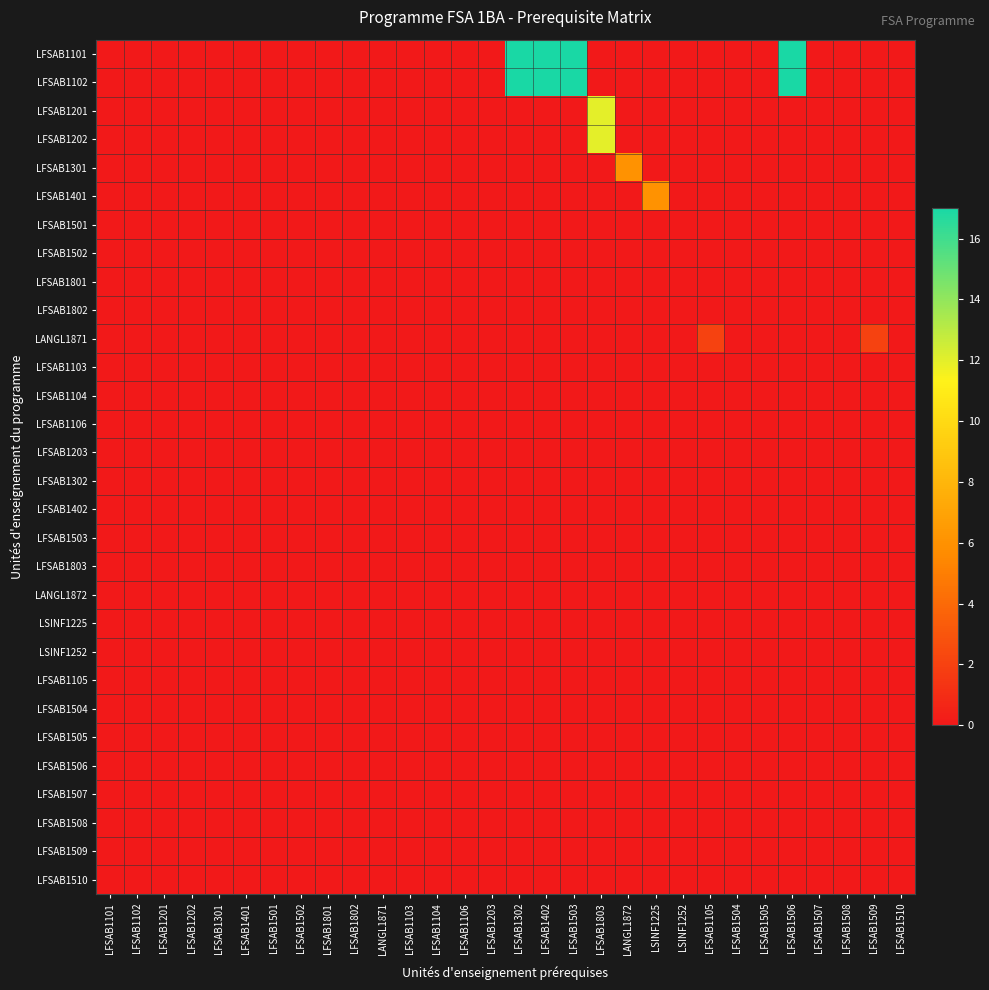

Reading left to right, transcribe all the data shown in this chart.

LFSAB1101: LFSAB1101=0	LFSAB1102=0	LFSAB1201=0	LFSAB1202=0	LFSAB1301=0	LFSAB1401=0	LFSAB1501=0	LFSAB1502=0	LFSAB1801=0	LFSAB1802=0	LANGL1871=0	LFSAB1103=0	LFSAB1104=0	LFSAB1106=0	LFSAB1203=0	LFSAB1302=17	LFSAB1402=17	LFSAB1503=17	LFSAB1803=0	LANGL1872=0	LSINF1225=0	LSINF1252=0	LFSAB1105=0	LFSAB1504=0	LFSAB1505=0	LFSAB1506=17	LFSAB1507=0	LFSAB1508=0	LFSAB1509=0	LFSAB1510=0
LFSAB1102: LFSAB1101=0	LFSAB1102=0	LFSAB1201=0	LFSAB1202=0	LFSAB1301=0	LFSAB1401=0	LFSAB1501=0	LFSAB1502=0	LFSAB1801=0	LFSAB1802=0	LANGL1871=0	LFSAB1103=0	LFSAB1104=0	LFSAB1106=0	LFSAB1203=0	LFSAB1302=17	LFSAB1402=17	LFSAB1503=17	LFSAB1803=0	LANGL1872=0	LSINF1225=0	LSINF1252=0	LFSAB1105=0	LFSAB1504=0	LFSAB1505=0	LFSAB1506=17	LFSAB1507=0	LFSAB1508=0	LFSAB1509=0	LFSAB1510=0
LFSAB1201: LFSAB1101=0	LFSAB1102=0	LFSAB1201=0	LFSAB1202=0	LFSAB1301=0	LFSAB1401=0	LFSAB1501=0	LFSAB1502=0	LFSAB1801=0	LFSAB1802=0	LANGL1871=0	LFSAB1103=0	LFSAB1104=0	LFSAB1106=0	LFSAB1203=0	LFSAB1302=0	LFSAB1402=0	LFSAB1503=0	LFSAB1803=12	LANGL1872=0	LSINF1225=0	LSINF1252=0	LFSAB1105=0	LFSAB1504=0	LFSAB1505=0	LFSAB1506=0	LFSAB1507=0	LFSAB1508=0	LFSAB1509=0	LFSAB1510=0
LFSAB1202: LFSAB1101=0	LFSAB1102=0	LFSAB1201=0	LFSAB1202=0	LFSAB1301=0	LFSAB1401=0	LFSAB1501=0	LFSAB1502=0	LFSAB1801=0	LFSAB1802=0	LANGL1871=0	LFSAB1103=0	LFSAB1104=0	LFSAB1106=0	LFSAB1203=0	LFSAB1302=0	LFSAB1402=0	LFSAB1503=0	LFSAB1803=12	LANGL1872=0	LSINF1225=0	LSINF1252=0	LFSAB1105=0	LFSAB1504=0	LFSAB1505=0	LFSAB1506=0	LFSAB1507=0	LFSAB1508=0	LFSAB1509=0	LFSAB1510=0
LFSAB1301: LFSAB1101=0	LFSAB1102=0	LFSAB1201=0	LFSAB1202=0	LFSAB1301=0	LFSAB1401=0	LFSAB1501=0	LFSAB1502=0	LFSAB1801=0	LFSAB1802=0	LANGL1871=0	LFSAB1103=0	LFSAB1104=0	LFSAB1106=0	LFSAB1203=0	LFSAB1302=0	LFSAB1402=0	LFSAB1503=0	LFSAB1803=0	LANGL1872=6	LSINF1225=0	LSINF1252=0	LFSAB1105=0	LFSAB1504=0	LFSAB1505=0	LFSAB1506=0	LFSAB1507=0	LFSAB1508=0	LFSAB1509=0	LFSAB1510=0
LFSAB1401: LFSAB1101=0	LFSAB1102=0	LFSAB1201=0	LFSAB1202=0	LFSAB1301=0	LFSAB1401=0	LFSAB1501=0	LFSAB1502=0	LFSAB1801=0	LFSAB1802=0	LANGL1871=0	LFSAB1103=0	LFSAB1104=0	LFSAB1106=0	LFSAB1203=0	LFSAB1302=0	LFSAB1402=0	LFSAB1503=0	LFSAB1803=0	LANGL1872=0	LSINF1225=6	LSINF1252=0	LFSAB1105=0	LFSAB1504=0	LFSAB1505=0	LFSAB1506=0	LFSAB1507=0	LFSAB1508=0	LFSAB1509=0	LFSAB1510=0
LFSAB1501: LFSAB1101=0	LFSAB1102=0	LFSAB1201=0	LFSAB1202=0	LFSAB1301=0	LFSAB1401=0	LFSAB1501=0	LFSAB1502=0	LFSAB1801=0	LFSAB1802=0	LANGL1871=0	LFSAB1103=0	LFSAB1104=0	LFSAB1106=0	LFSAB1203=0	LFSAB1302=0	LFSAB1402=0	LFSAB1503=0	LFSAB1803=0	LANGL1872=0	LSINF1225=0	LSINF1252=0	LFSAB1105=0	LFSAB1504=0	LFSAB1505=0	LFSAB1506=0	LFSAB1507=0	LFSAB1508=0	LFSAB1509=0	LFSAB1510=0
LFSAB1502: LFSAB1101=0	LFSAB1102=0	LFSAB1201=0	LFSAB1202=0	LFSAB1301=0	LFSAB1401=0	LFSAB1501=0	LFSAB1502=0	LFSAB1801=0	LFSAB1802=0	LANGL1871=0	LFSAB1103=0	LFSAB1104=0	LFSAB1106=0	LFSAB1203=0	LFSAB1302=0	LFSAB1402=0	LFSAB1503=0	LFSAB1803=0	LANGL1872=0	LSINF1225=0	LSINF1252=0	LFSAB1105=0	LFSAB1504=0	LFSAB1505=0	LFSAB1506=0	LFSAB1507=0	LFSAB1508=0	LFSAB1509=0	LFSAB1510=0
LFSAB1801: LFSAB1101=0	LFSAB1102=0	LFSAB1201=0	LFSAB1202=0	LFSAB1301=0	LFSAB1401=0	LFSAB1501=0	LFSAB1502=0	LFSAB1801=0	LFSAB1802=0	LANGL1871=0	LFSAB1103=0	LFSAB1104=0	LFSAB1106=0	LFSAB1203=0	LFSAB1302=0	LFSAB1402=0	LFSAB1503=0	LFSAB1803=0	LANGL1872=0	LSINF1225=0	LSINF1252=0	LFSAB1105=0	LFSAB1504=0	LFSAB1505=0	LFSAB1506=0	LFSAB1507=0	LFSAB1508=0	LFSAB1509=0	LFSAB1510=0
LFSAB1802: LFSAB1101=0	LFSAB1102=0	LFSAB1201=0	LFSAB1202=0	LFSAB1301=0	LFSAB1401=0	LFSAB1501=0	LFSAB1502=0	LFSAB1801=0	LFSAB1802=0	LANGL1871=0	LFSAB1103=0	LFSAB1104=0	LFSAB1106=0	LFSAB1203=0	LFSAB1302=0	LFSAB1402=0	LFSAB1503=0	LFSAB1803=0	LANGL1872=0	LSINF1225=0	LSINF1252=0	LFSAB1105=0	LFSAB1504=0	LFSAB1505=0	LFSAB1506=0	LFSAB1507=0	LFSAB1508=0	LFSAB1509=0	LFSAB1510=0
LANGL1871: LFSAB1101=0	LFSAB1102=0	LFSAB1201=0	LFSAB1202=0	LFSAB1301=0	LFSAB1401=0	LFSAB1501=0	LFSAB1502=0	LFSAB1801=0	LFSAB1802=0	LANGL1871=0	LFSAB1103=0	LFSAB1104=0	LFSAB1106=0	LFSAB1203=0	LFSAB1302=0	LFSAB1402=0	LFSAB1503=0	LFSAB1803=0	LANGL1872=0	LSINF1225=0	LSINF1252=0	LFSAB1105=2	LFSAB1504=0	LFSAB1505=0	LFSAB1506=0	LFSAB1507=0	LFSAB1508=0	LFSAB1509=2	LFSAB1510=0
LFSAB1103: LFSAB1101=0	LFSAB1102=0	LFSAB1201=0	LFSAB1202=0	LFSAB1301=0	LFSAB1401=0	LFSAB1501=0	LFSAB1502=0	LFSAB1801=0	LFSAB1802=0	LANGL1871=0	LFSAB1103=0	LFSAB1104=0	LFSAB1106=0	LFSAB1203=0	LFSAB1302=0	LFSAB1402=0	LFSAB1503=0	LFSAB1803=0	LANGL1872=0	LSINF1225=0	LSINF1252=0	LFSAB1105=0	LFSAB1504=0	LFSAB1505=0	LFSAB1506=0	LFSAB1507=0	LFSAB1508=0	LFSAB1509=0	LFSAB1510=0
LFSAB1104: LFSAB1101=0	LFSAB1102=0	LFSAB1201=0	LFSAB1202=0	LFSAB1301=0	LFSAB1401=0	LFSAB1501=0	LFSAB1502=0	LFSAB1801=0	LFSAB1802=0	LANGL1871=0	LFSAB1103=0	LFSAB1104=0	LFSAB1106=0	LFSAB1203=0	LFSAB1302=0	LFSAB1402=0	LFSAB1503=0	LFSAB1803=0	LANGL1872=0	LSINF1225=0	LSINF1252=0	LFSAB1105=0	LFSAB1504=0	LFSAB1505=0	LFSAB1506=0	LFSAB1507=0	LFSAB1508=0	LFSAB1509=0	LFSAB1510=0
LFSAB1106: LFSAB1101=0	LFSAB1102=0	LFSAB1201=0	LFSAB1202=0	LFSAB1301=0	LFSAB1401=0	LFSAB1501=0	LFSAB1502=0	LFSAB1801=0	LFSAB1802=0	LANGL1871=0	LFSAB1103=0	LFSAB1104=0	LFSAB1106=0	LFSAB1203=0	LFSAB1302=0	LFSAB1402=0	LFSAB1503=0	LFSAB1803=0	LANGL1872=0	LSINF1225=0	LSINF1252=0	LFSAB1105=0	LFSAB1504=0	LFSAB1505=0	LFSAB1506=0	LFSAB1507=0	LFSAB1508=0	LFSAB1509=0	LFSAB1510=0
LFSAB1203: LFSAB1101=0	LFSAB1102=0	LFSAB1201=0	LFSAB1202=0	LFSAB1301=0	LFSAB1401=0	LFSAB1501=0	LFSAB1502=0	LFSAB1801=0	LFSAB1802=0	LANGL1871=0	LFSAB1103=0	LFSAB1104=0	LFSAB1106=0	LFSAB1203=0	LFSAB1302=0	LFSAB1402=0	LFSAB1503=0	LFSAB1803=0	LANGL1872=0	LSINF1225=0	LSINF1252=0	LFSAB1105=0	LFSAB1504=0	LFSAB1505=0	LFSAB1506=0	LFSAB1507=0	LFSAB1508=0	LFSAB1509=0	LFSAB1510=0
LFSAB1302: LFSAB1101=0	LFSAB1102=0	LFSAB1201=0	LFSAB1202=0	LFSAB1301=0	LFSAB1401=0	LFSAB1501=0	LFSAB1502=0	LFSAB1801=0	LFSAB1802=0	LANGL1871=0	LFSAB1103=0	LFSAB1104=0	LFSAB1106=0	LFSAB1203=0	LFSAB1302=0	LFSAB1402=0	LFSAB1503=0	LFSAB1803=0	LANGL1872=0	LSINF1225=0	LSINF1252=0	LFSAB1105=0	LFSAB1504=0	LFSAB1505=0	LFSAB1506=0	LFSAB1507=0	LFSAB1508=0	LFSAB1509=0	LFSAB1510=0
LFSAB1402: LFSAB1101=0	LFSAB1102=0	LFSAB1201=0	LFSAB1202=0	LFSAB1301=0	LFSAB1401=0	LFSAB1501=0	LFSAB1502=0	LFSAB1801=0	LFSAB1802=0	LANGL1871=0	LFSAB1103=0	LFSAB1104=0	LFSAB1106=0	LFSAB1203=0	LFSAB1302=0	LFSAB1402=0	LFSAB1503=0	LFSAB1803=0	LANGL1872=0	LSINF1225=0	LSINF1252=0	LFSAB1105=0	LFSAB1504=0	LFSAB1505=0	LFSAB1506=0	LFSAB1507=0	LFSAB1508=0	LFSAB1509=0	LFSAB1510=0
LFSAB1503: LFSAB1101=0	LFSAB1102=0	LFSAB1201=0	LFSAB1202=0	LFSAB1301=0	LFSAB1401=0	LFSAB1501=0	LFSAB1502=0	LFSAB1801=0	LFSAB1802=0	LANGL1871=0	LFSAB1103=0	LFSAB1104=0	LFSAB1106=0	LFSAB1203=0	LFSAB1302=0	LFSAB1402=0	LFSAB1503=0	LFSAB1803=0	LANGL1872=0	LSINF1225=0	LSINF1252=0	LFSAB1105=0	LFSAB1504=0	LFSAB1505=0	LFSAB1506=0	LFSAB1507=0	LFSAB1508=0	LFSAB1509=0	LFSAB1510=0
LFSAB1803: LFSAB1101=0	LFSAB1102=0	LFSAB1201=0	LFSAB1202=0	LFSAB1301=0	LFSAB1401=0	LFSAB1501=0	LFSAB1502=0	LFSAB1801=0	LFSAB1802=0	LANGL1871=0	LFSAB1103=0	LFSAB1104=0	LFSAB1106=0	LFSAB1203=0	LFSAB1302=0	LFSAB1402=0	LFSAB1503=0	LFSAB1803=0	LANGL1872=0	LSINF1225=0	LSINF1252=0	LFSAB1105=0	LFSAB1504=0	LFSAB1505=0	LFSAB1506=0	LFSAB1507=0	LFSAB1508=0	LFSAB1509=0	LFSAB1510=0
LANGL1872: LFSAB1101=0	LFSAB1102=0	LFSAB1201=0	LFSAB1202=0	LFSAB1301=0	LFSAB1401=0	LFSAB1501=0	LFSAB1502=0	LFSAB1801=0	LFSAB1802=0	LANGL1871=0	LFSAB1103=0	LFSAB1104=0	LFSAB1106=0	LFSAB1203=0	LFSAB1302=0	LFSAB1402=0	LFSAB1503=0	LFSAB1803=0	LANGL1872=0	LSINF1225=0	LSINF1252=0	LFSAB1105=0	LFSAB1504=0	LFSAB1505=0	LFSAB1506=0	LFSAB1507=0	LFSAB1508=0	LFSAB1509=0	LFSAB1510=0
LSINF1225: LFSAB1101=0	LFSAB1102=0	LFSAB1201=0	LFSAB1202=0	LFSAB1301=0	LFSAB1401=0	LFSAB1501=0	LFSAB1502=0	LFSAB1801=0	LFSAB1802=0	LANGL1871=0	LFSAB1103=0	LFSAB1104=0	LFSAB1106=0	LFSAB1203=0	LFSAB1302=0	LFSAB1402=0	LFSAB1503=0	LFSAB1803=0	LANGL1872=0	LSINF1225=0	LSINF1252=0	LFSAB1105=0	LFSAB1504=0	LFSAB1505=0	LFSAB1506=0	LFSAB1507=0	LFSAB1508=0	LFSAB1509=0	LFSAB1510=0
LSINF1252: LFSAB1101=0	LFSAB1102=0	LFSAB1201=0	LFSAB1202=0	LFSAB1301=0	LFSAB1401=0	LFSAB1501=0	LFSAB1502=0	LFSAB1801=0	LFSAB1802=0	LANGL1871=0	LFSAB1103=0	LFSAB1104=0	LFSAB1106=0	LFSAB1203=0	LFSAB1302=0	LFSAB1402=0	LFSAB1503=0	LFSAB1803=0	LANGL1872=0	LSINF1225=0	LSINF1252=0	LFSAB1105=0	LFSAB1504=0	LFSAB1505=0	LFSAB1506=0	LFSAB1507=0	LFSAB1508=0	LFSAB1509=0	LFSAB1510=0
LFSAB1105: LFSAB1101=0	LFSAB1102=0	LFSAB1201=0	LFSAB1202=0	LFSAB1301=0	LFSAB1401=0	LFSAB1501=0	LFSAB1502=0	LFSAB1801=0	LFSAB1802=0	LANGL1871=0	LFSAB1103=0	LFSAB1104=0	LFSAB1106=0	LFSAB1203=0	LFSAB1302=0	LFSAB1402=0	LFSAB1503=0	LFSAB1803=0	LANGL1872=0	LSINF1225=0	LSINF1252=0	LFSAB1105=0	LFSAB1504=0	LFSAB1505=0	LFSAB1506=0	LFSAB1507=0	LFSAB1508=0	LFSAB1509=0	LFSAB1510=0
LFSAB1504: LFSAB1101=0	LFSAB1102=0	LFSAB1201=0	LFSAB1202=0	LFSAB1301=0	LFSAB1401=0	LFSAB1501=0	LFSAB1502=0	LFSAB1801=0	LFSAB1802=0	LANGL1871=0	LFSAB1103=0	LFSAB1104=0	LFSAB1106=0	LFSAB1203=0	LFSAB1302=0	LFSAB1402=0	LFSAB1503=0	LFSAB1803=0	LANGL1872=0	LSINF1225=0	LSINF1252=0	LFSAB1105=0	LFSAB1504=0	LFSAB1505=0	LFSAB1506=0	LFSAB1507=0	LFSAB1508=0	LFSAB1509=0	LFSAB1510=0
LFSAB1505: LFSAB1101=0	LFSAB1102=0	LFSAB1201=0	LFSAB1202=0	LFSAB1301=0	LFSAB1401=0	LFSAB1501=0	LFSAB1502=0	LFSAB1801=0	LFSAB1802=0	LANGL1871=0	LFSAB1103=0	LFSAB1104=0	LFSAB1106=0	LFSAB1203=0	LFSAB1302=0	LFSAB1402=0	LFSAB1503=0	LFSAB1803=0	LANGL1872=0	LSINF1225=0	LSINF1252=0	LFSAB1105=0	LFSAB1504=0	LFSAB1505=0	LFSAB1506=0	LFSAB1507=0	LFSAB1508=0	LFSAB1509=0	LFSAB1510=0
LFSAB1506: LFSAB1101=0	LFSAB1102=0	LFSAB1201=0	LFSAB1202=0	LFSAB1301=0	LFSAB1401=0	LFSAB1501=0	LFSAB1502=0	LFSAB1801=0	LFSAB1802=0	LANGL1871=0	LFSAB1103=0	LFSAB1104=0	LFSAB1106=0	LFSAB1203=0	LFSAB1302=0	LFSAB1402=0	LFSAB1503=0	LFSAB1803=0	LANGL1872=0	LSINF1225=0	LSINF1252=0	LFSAB1105=0	LFSAB1504=0	LFSAB1505=0	LFSAB1506=0	LFSAB1507=0	LFSAB1508=0	LFSAB1509=0	LFSAB1510=0
LFSAB1507: LFSAB1101=0	LFSAB1102=0	LFSAB1201=0	LFSAB1202=0	LFSAB1301=0	LFSAB1401=0	LFSAB1501=0	LFSAB1502=0	LFSAB1801=0	LFSAB1802=0	LANGL1871=0	LFSAB1103=0	LFSAB1104=0	LFSAB1106=0	LFSAB1203=0	LFSAB1302=0	LFSAB1402=0	LFSAB1503=0	LFSAB1803=0	LANGL1872=0	LSINF1225=0	LSINF1252=0	LFSAB1105=0	LFSAB1504=0	LFSAB1505=0	LFSAB1506=0	LFSAB1507=0	LFSAB1508=0	LFSAB1509=0	LFSAB1510=0
LFSAB1508: LFSAB1101=0	LFSAB1102=0	LFSAB1201=0	LFSAB1202=0	LFSAB1301=0	LFSAB1401=0	LFSAB1501=0	LFSAB1502=0	LFSAB1801=0	LFSAB1802=0	LANGL1871=0	LFSAB1103=0	LFSAB1104=0	LFSAB1106=0	LFSAB1203=0	LFSAB1302=0	LFSAB1402=0	LFSAB1503=0	LFSAB1803=0	LANGL1872=0	LSINF1225=0	LSINF1252=0	LFSAB1105=0	LFSAB1504=0	LFSAB1505=0	LFSAB1506=0	LFSAB1507=0	LFSAB1508=0	LFSAB1509=0	LFSAB1510=0
LFSAB1509: LFSAB1101=0	LFSAB1102=0	LFSAB1201=0	LFSAB1202=0	LFSAB1301=0	LFSAB1401=0	LFSAB1501=0	LFSAB1502=0	LFSAB1801=0	LFSAB1802=0	LANGL1871=0	LFSAB1103=0	LFSAB1104=0	LFSAB1106=0	LFSAB1203=0	LFSAB1302=0	LFSAB1402=0	LFSAB1503=0	LFSAB1803=0	LANGL1872=0	LSINF1225=0	LSINF1252=0	LFSAB1105=0	LFSAB1504=0	LFSAB1505=0	LFSAB1506=0	LFSAB1507=0	LFSAB1508=0	LFSAB1509=0	LFSAB1510=0
LFSAB1510: LFSAB1101=0	LFSAB1102=0	LFSAB1201=0	LFSAB1202=0	LFSAB1301=0	LFSAB1401=0	LFSAB1501=0	LFSAB1502=0	LFSAB1801=0	LFSAB1802=0	LANGL1871=0	LFSAB1103=0	LFSAB1104=0	LFSAB1106=0	LFSAB1203=0	LFSAB1302=0	LFSAB1402=0	LFSAB1503=0	LFSAB1803=0	LANGL1872=0	LSINF1225=0	LSINF1252=0	LFSAB1105=0	LFSAB1504=0	LFSAB1505=0	LFSAB1506=0	LFSAB1507=0	LFSAB1508=0	LFSAB1509=0	LFSAB1510=0